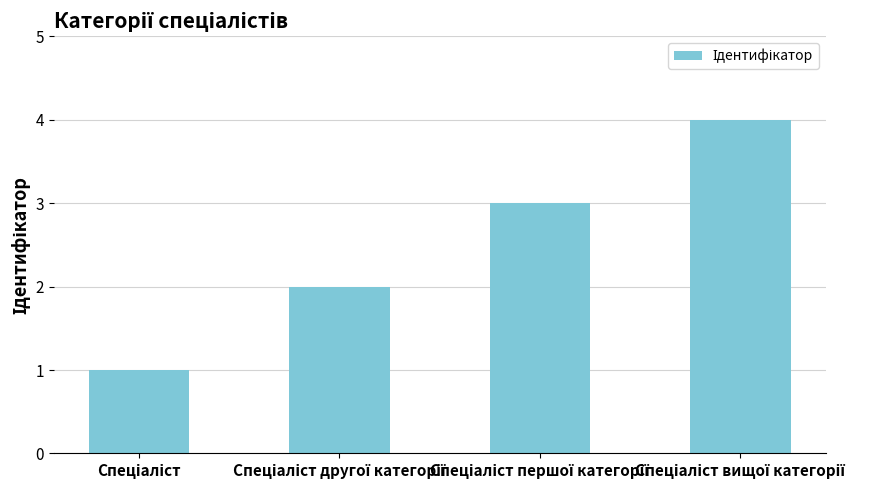

What is the greatest value displayed?

4